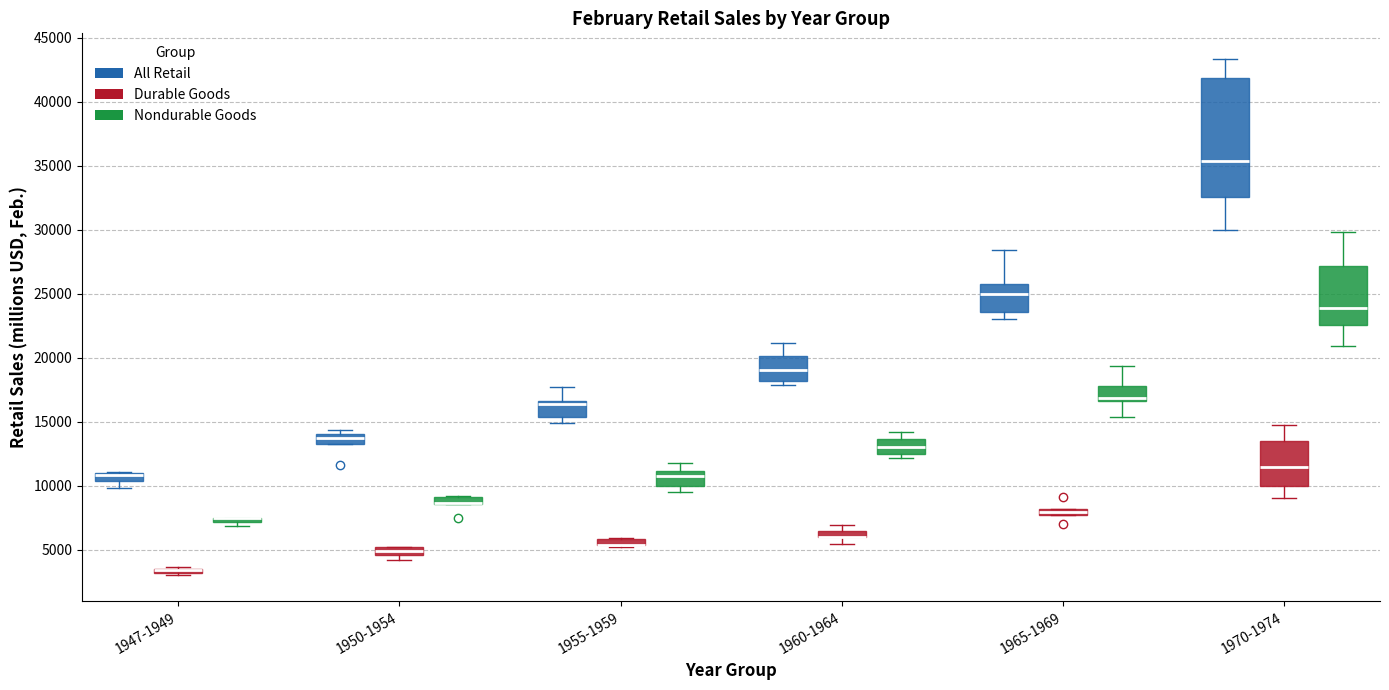

Comparing the boxes themselves (not the whiskers), which one is the tallest?

1970-1974 (All Retail)